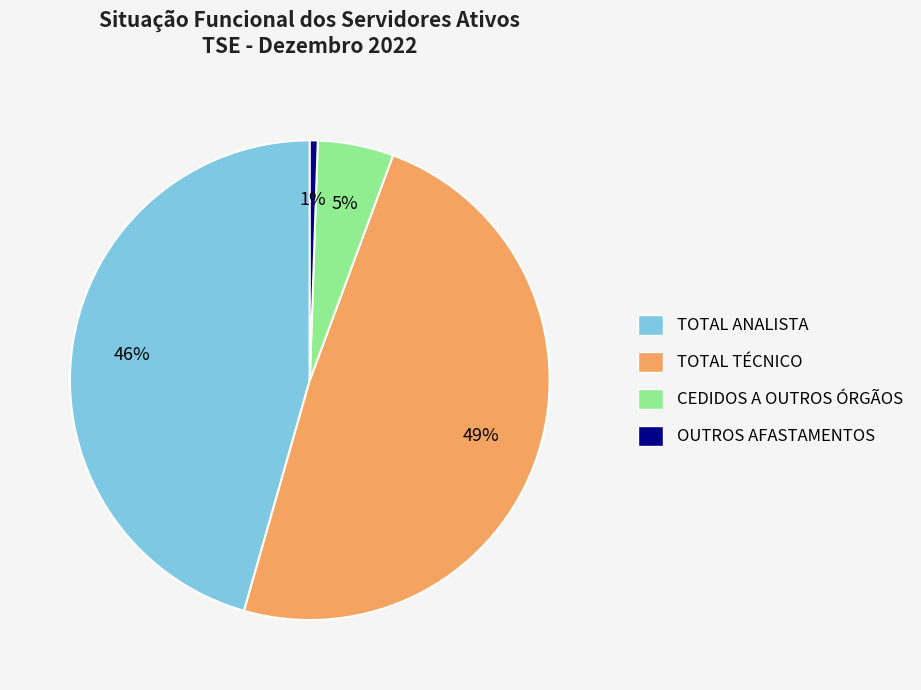

Does TOTAL ANALISTA account for over 50% of the chart?

No